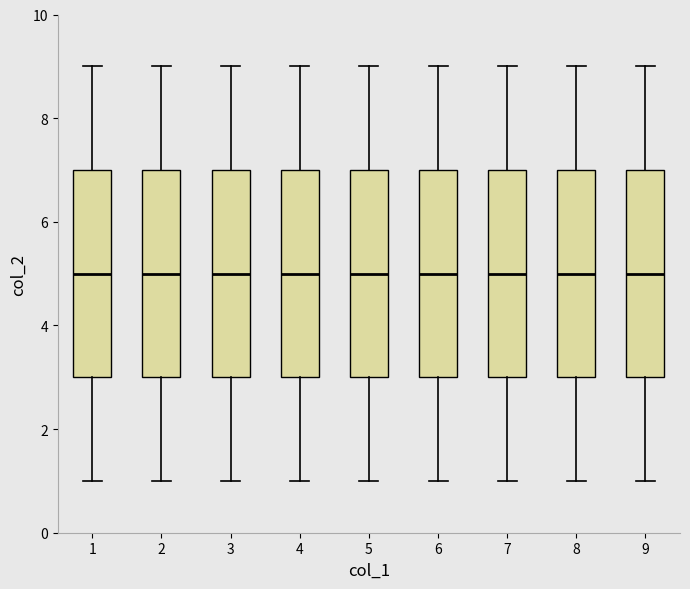

Where is the lower edge of the box at x = 5 on the y-axis? The values are not printed on the chart, so give them approximately, as read against the axis.

3